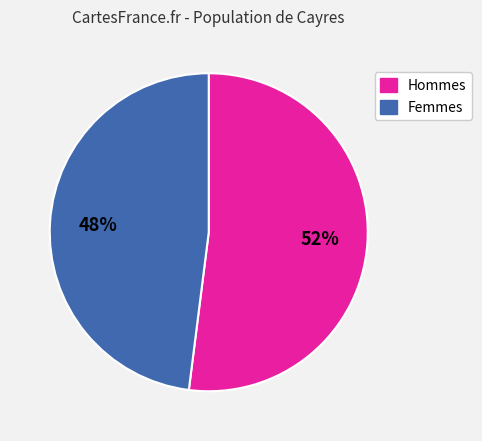

To the nearest percent, what is the difference between the largest and smallest slice percentages?

4%